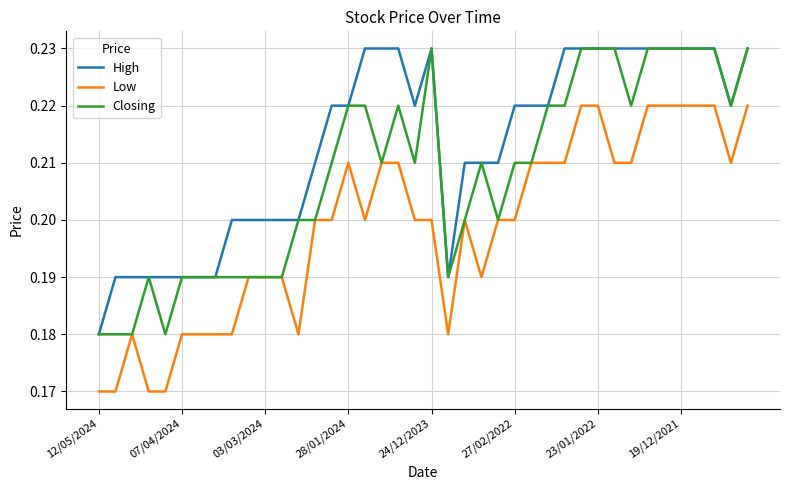

List the series in order of their overall mean, lowest first.

Low, Closing, High